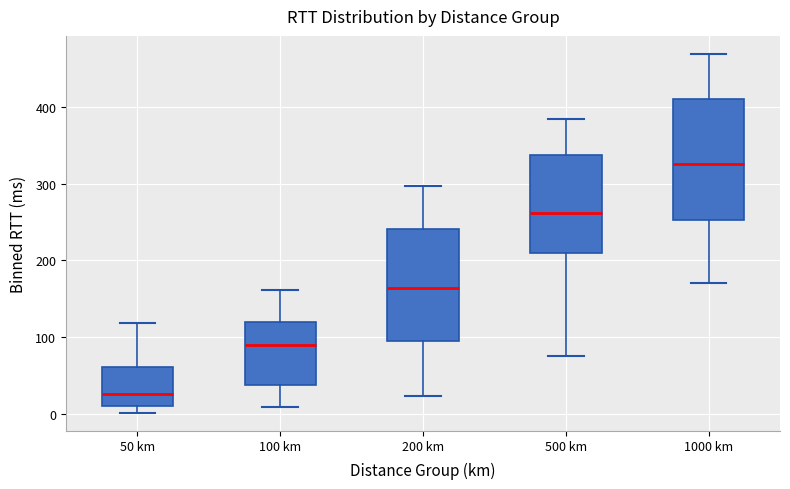

Where is the upper edge of the box for 50 km on the y-axis? The values are not printed on the chart, so give them approximately, as read against the axis.

60